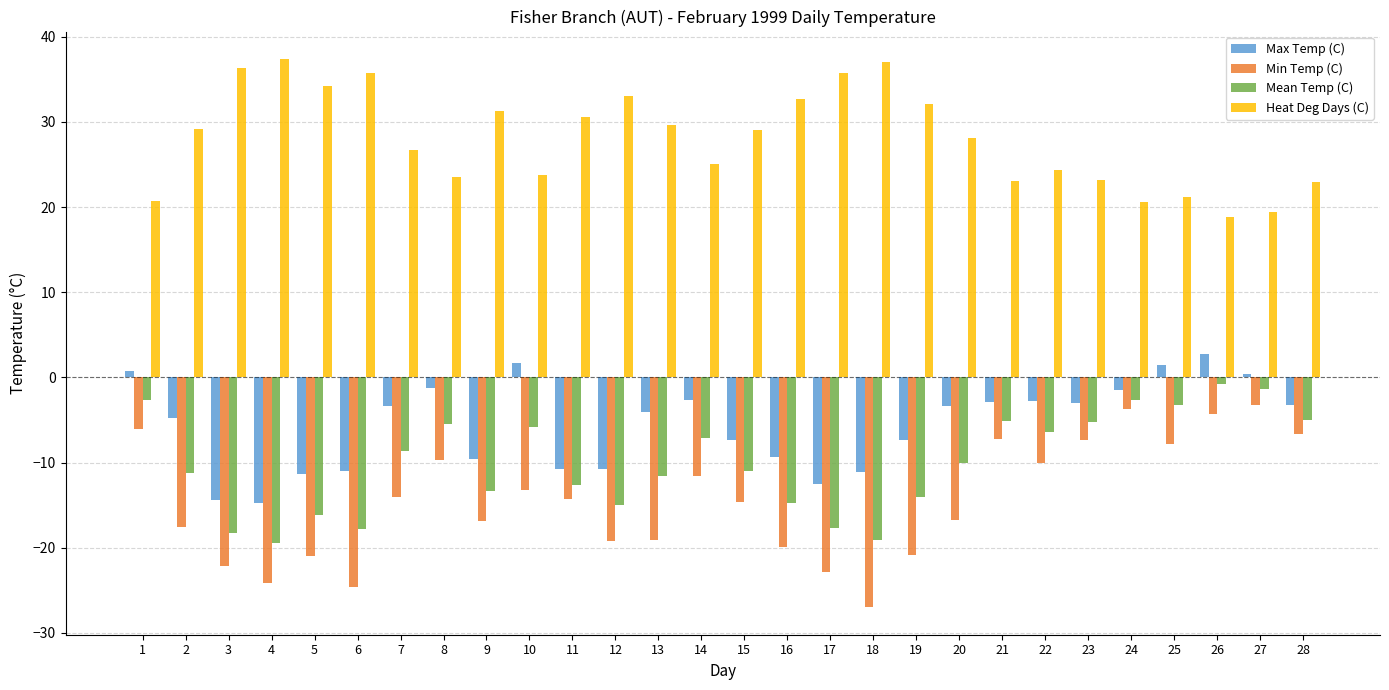

What is the spread (max minus min) of values at 25?

29.0